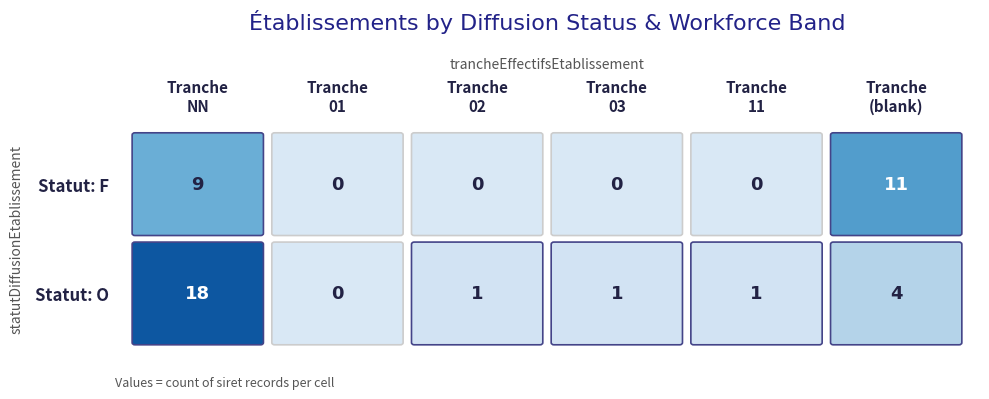

List the series in order of their peak value, lowest first.

F, O